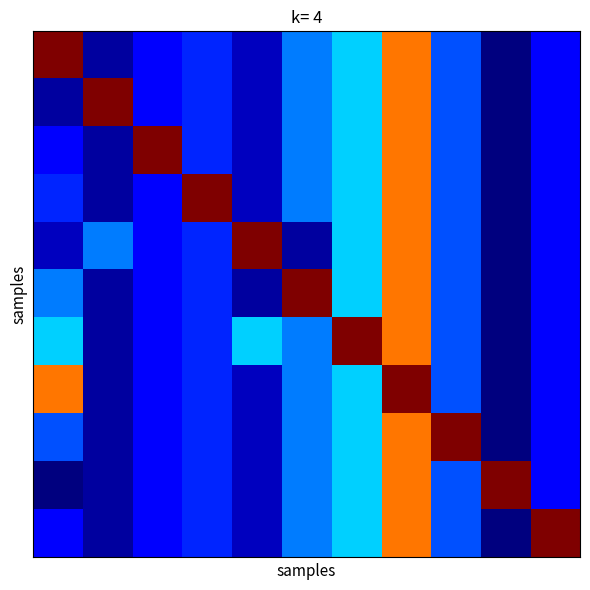

At which category does the chart reach its minimum across all series?

9